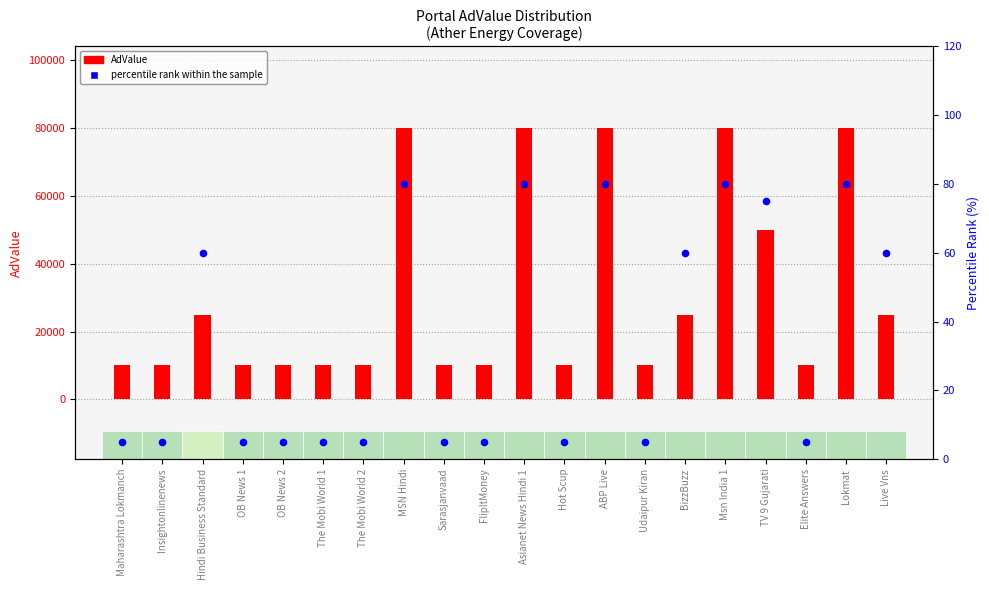

Which series has the largest total across all categories?

AdValue